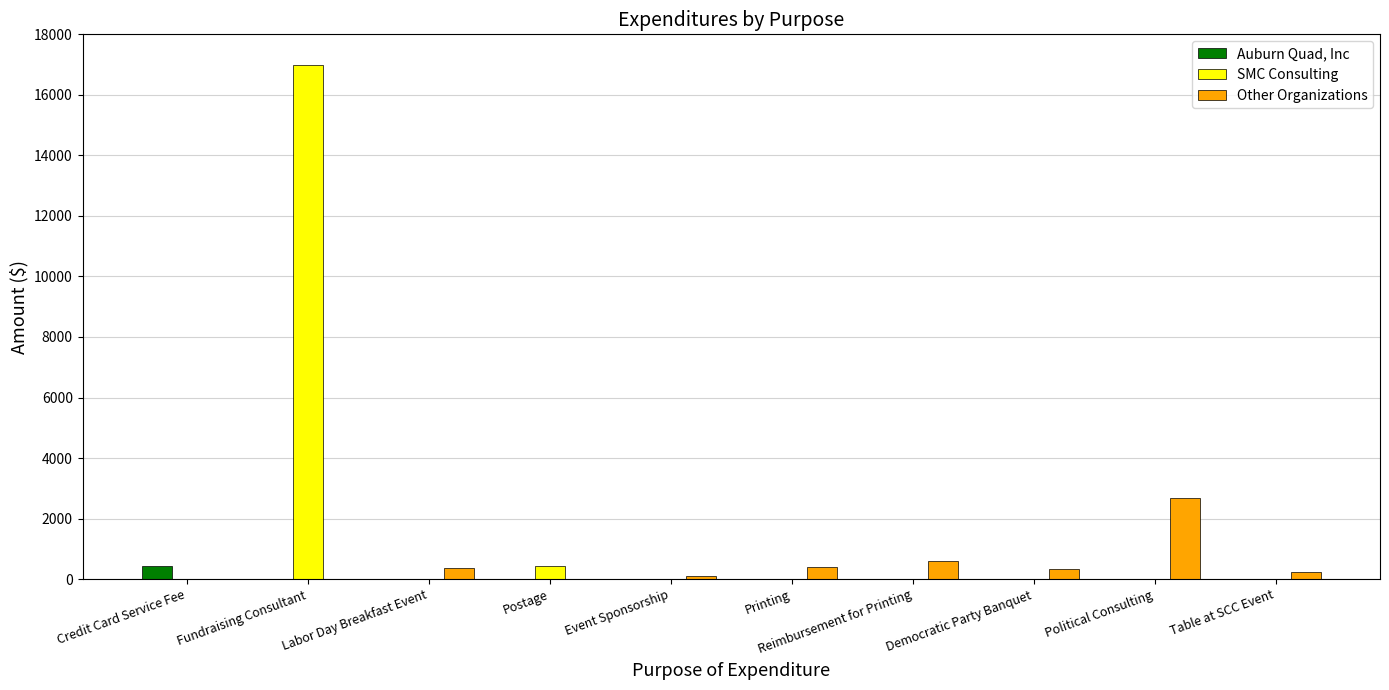

What are all the series names shown in the legend?

Auburn Quad, Inc, SMC Consulting, Other Organizations